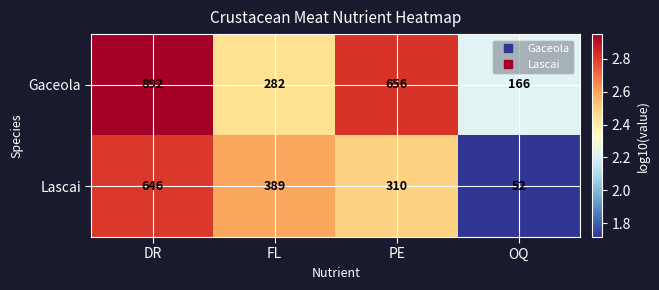

At which category is the sum across all series the highest?

DR